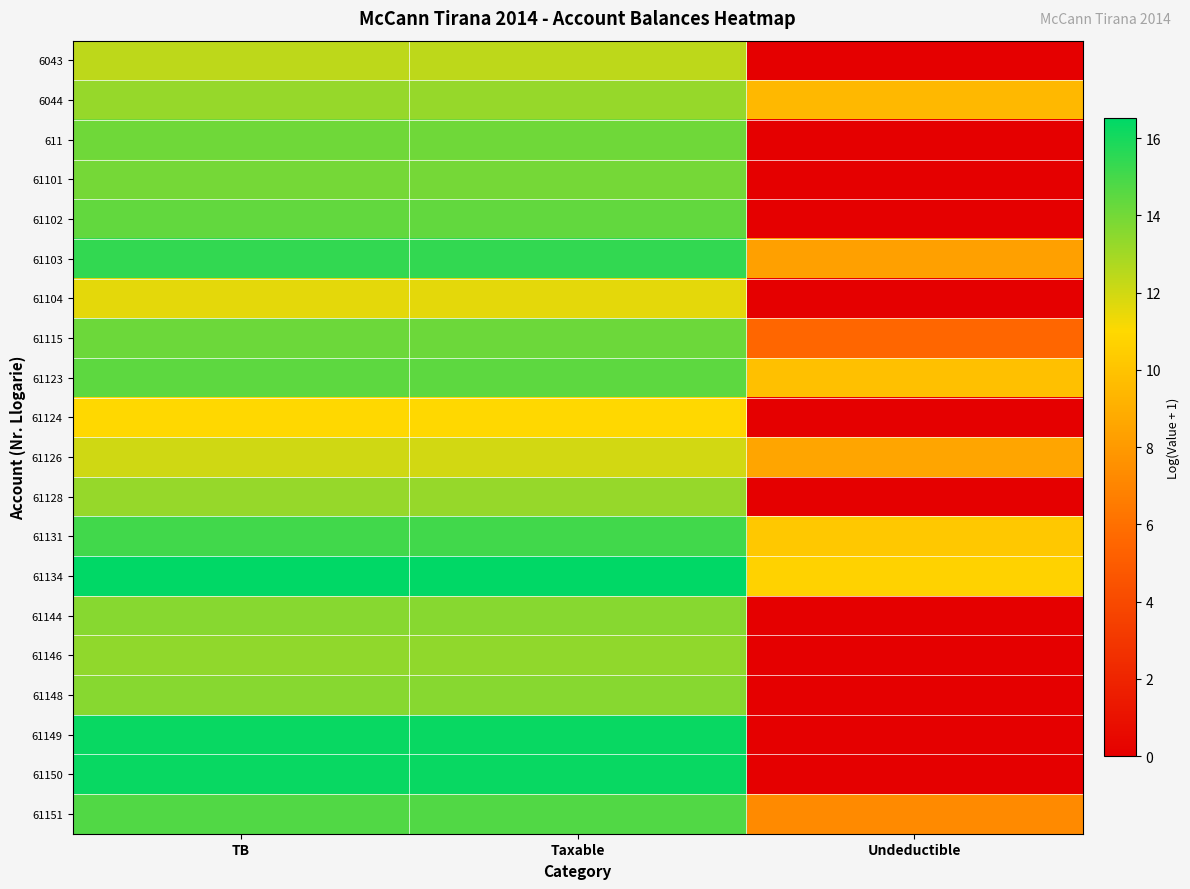

What is the difference between the highest and lowest values at Taxable?

5.5